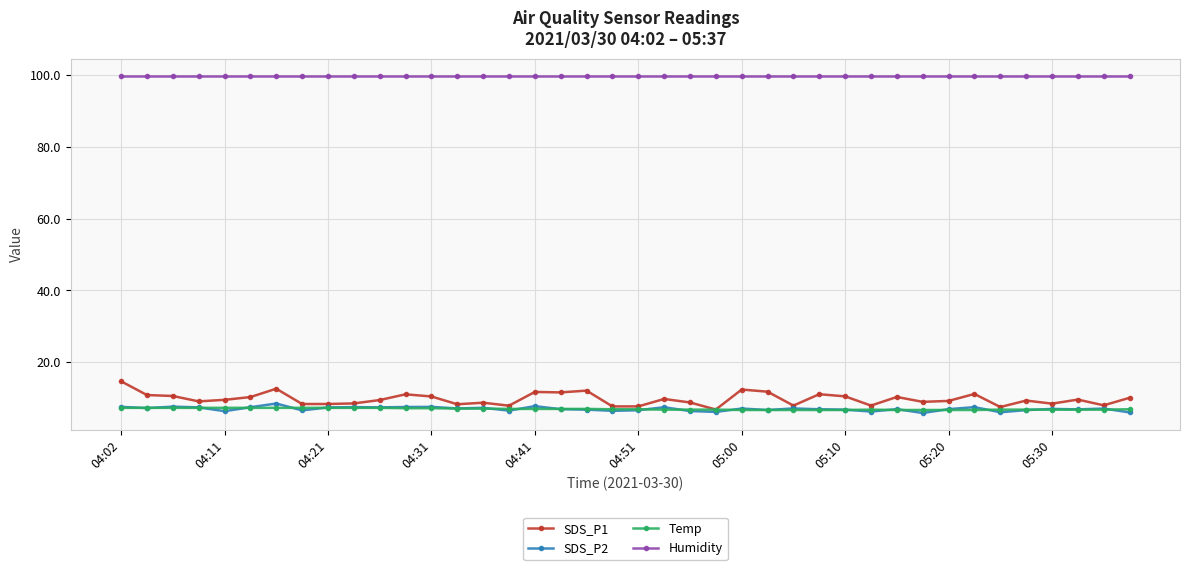

True or false: Humidity and Temp cross at least once.

False